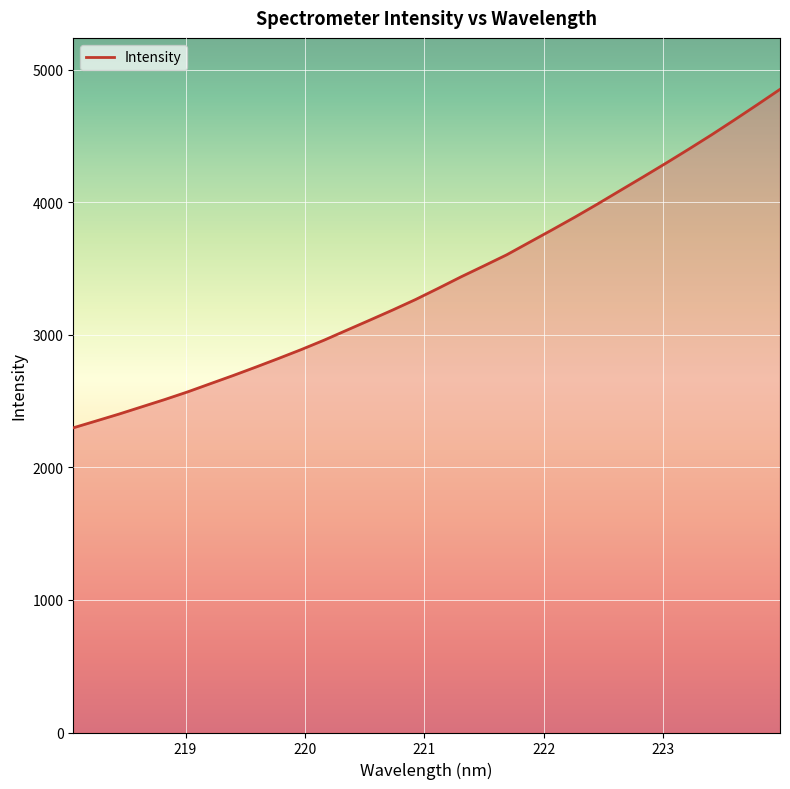

What is the minimum value shown in the chart?

2298.0